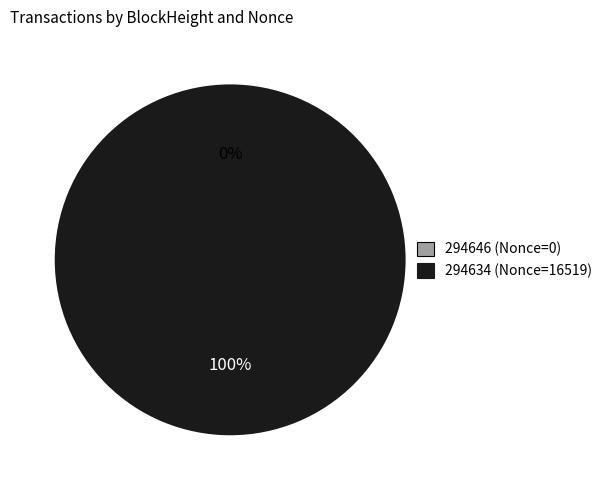

To the nearest percent, what portion does 294634 represent?

100%